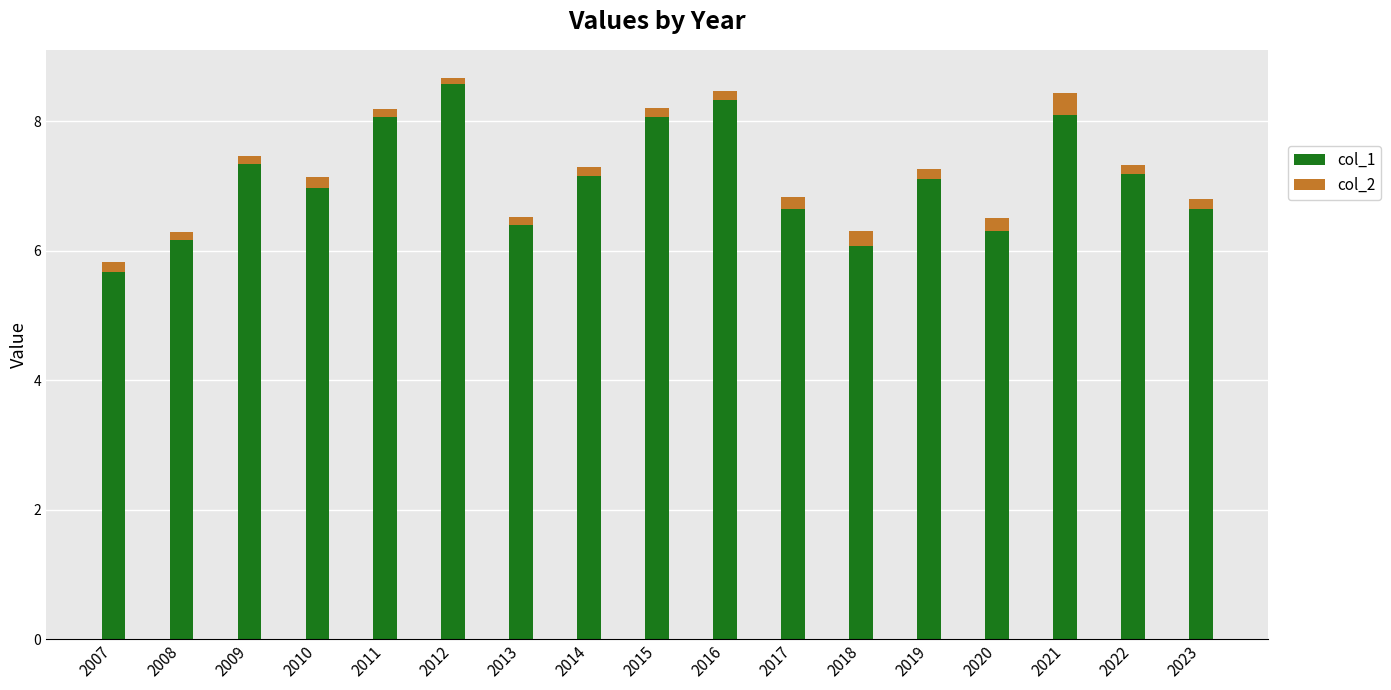

Read the col_1 value at 2017.

6.6